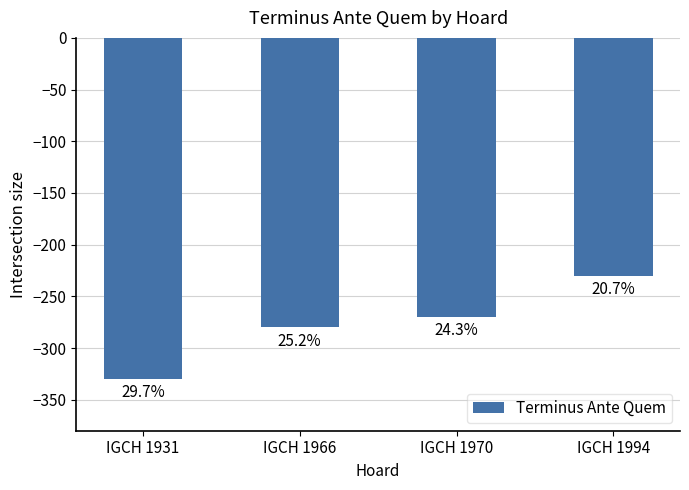

Rank the categories by value from highest to lowest.

IGCH 1994, IGCH 1970, IGCH 1966, IGCH 1931